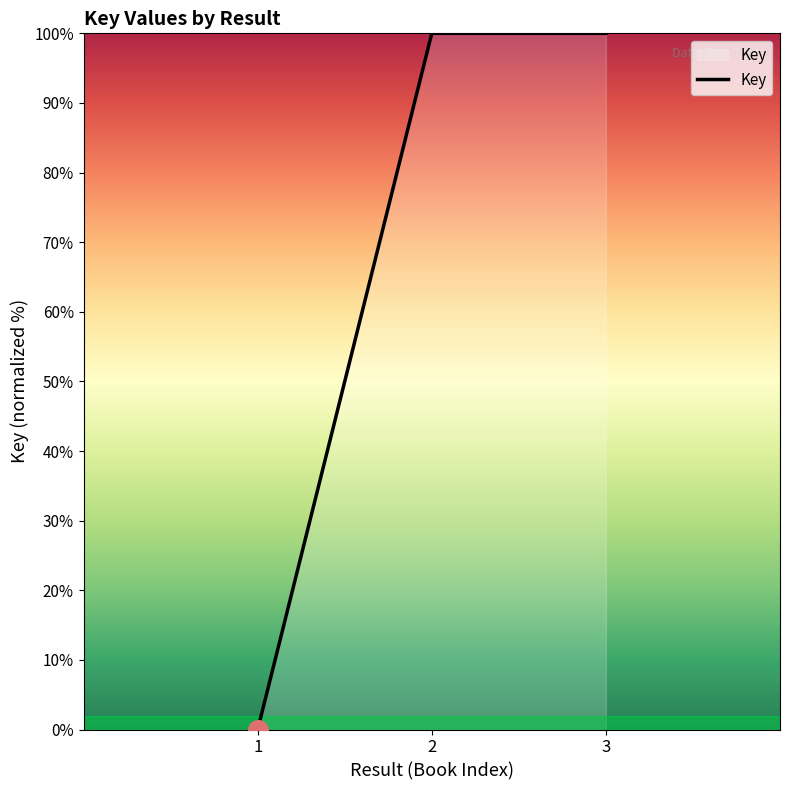

What is the ratio of the value at 3 to the value at 2?

1.0